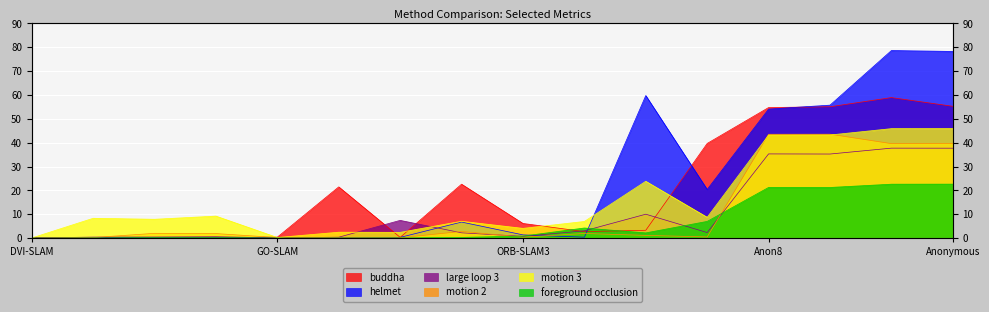

List the series in order of their peak value, lowest first.

foreground occlusion, large loop 3, motion 2, motion 3, buddha, helmet